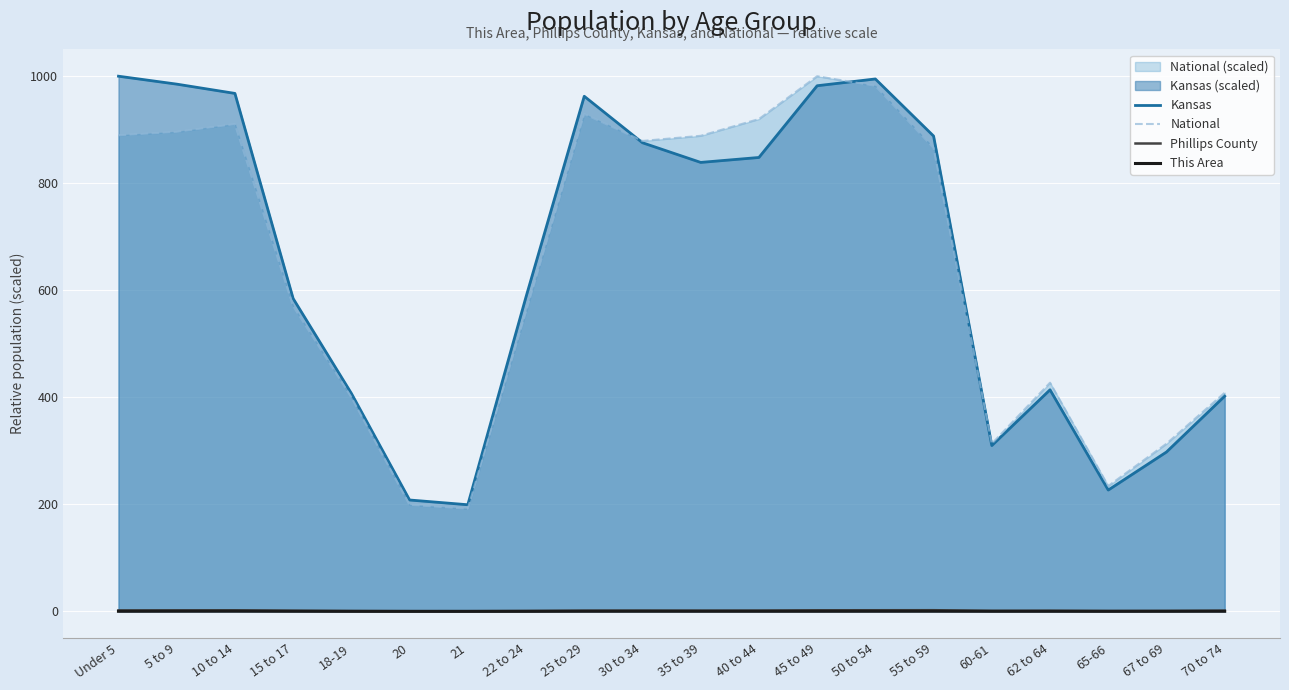

Where is National nearest to the value 595?

15 to 17